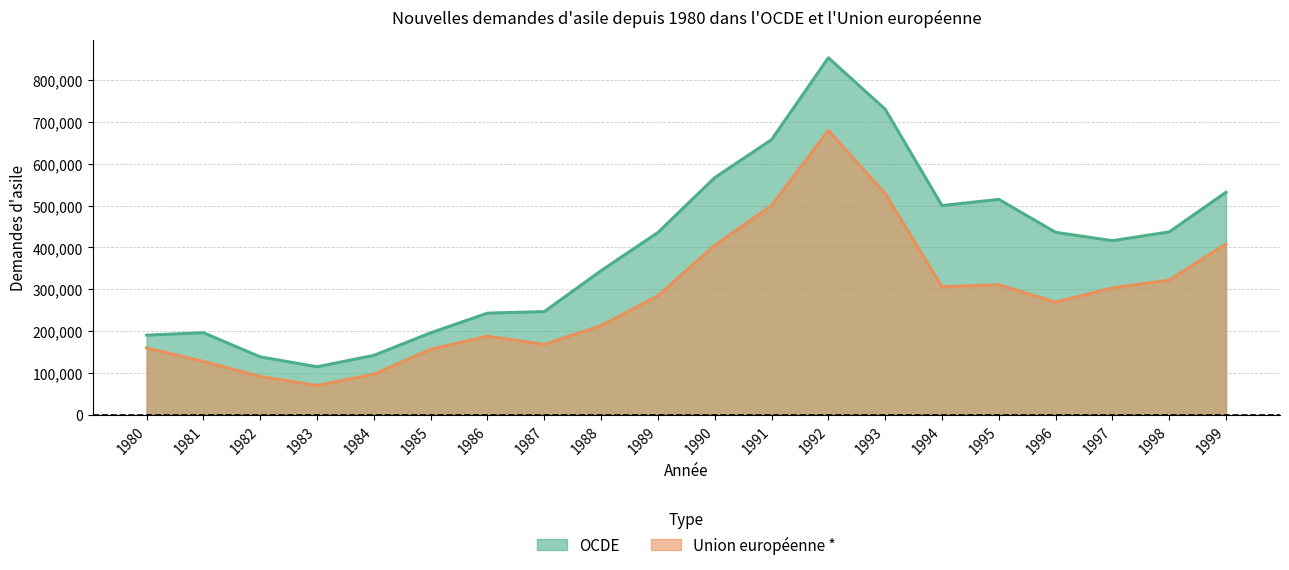

How many lines are shown in the chart?

2